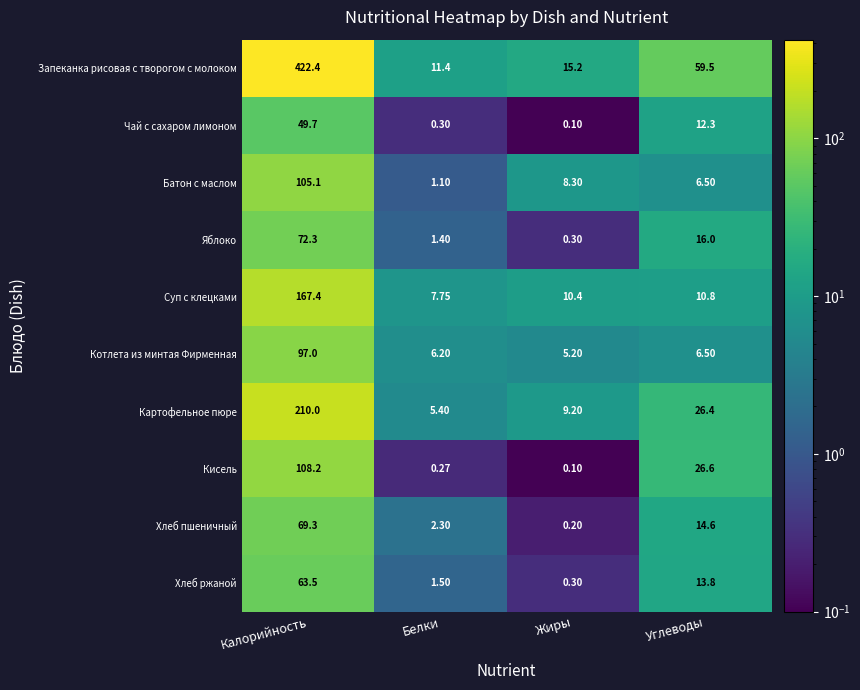

Rank the series by their maximum value, from lowest to highest.

Чай с сахаром лимоном, Хлеб ржаной, Хлеб пшеничный, Яблоко, Котлета из минтая Фирменная, Батон с маслом, Кисель, Суп с клецками, Картофельное пюре, Запеканка рисовая с творогом с молоком